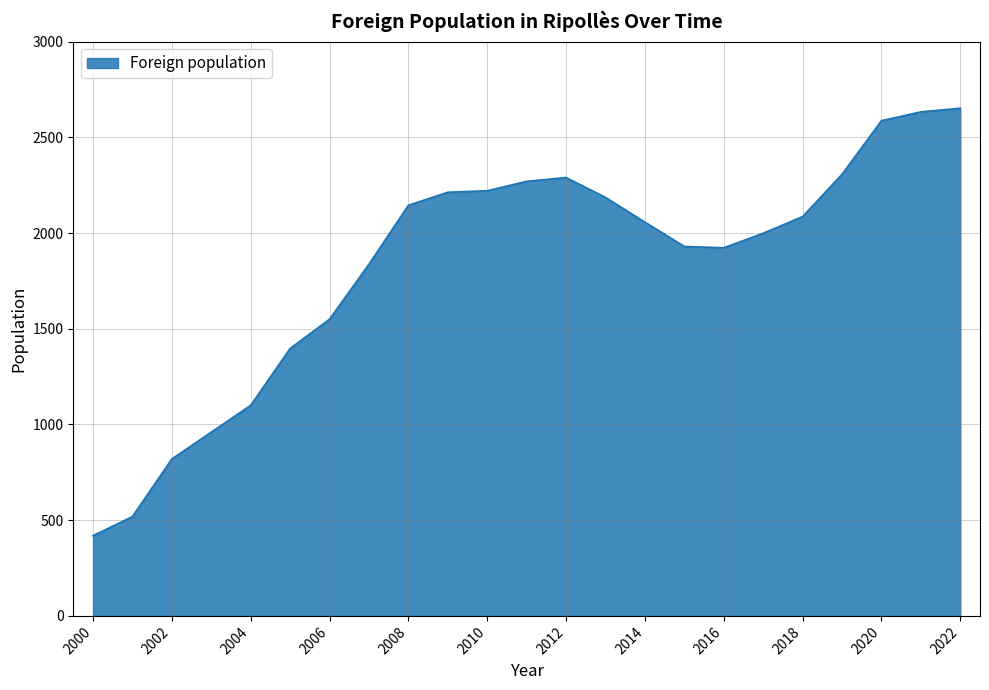

What is the greatest value displayed?

2652